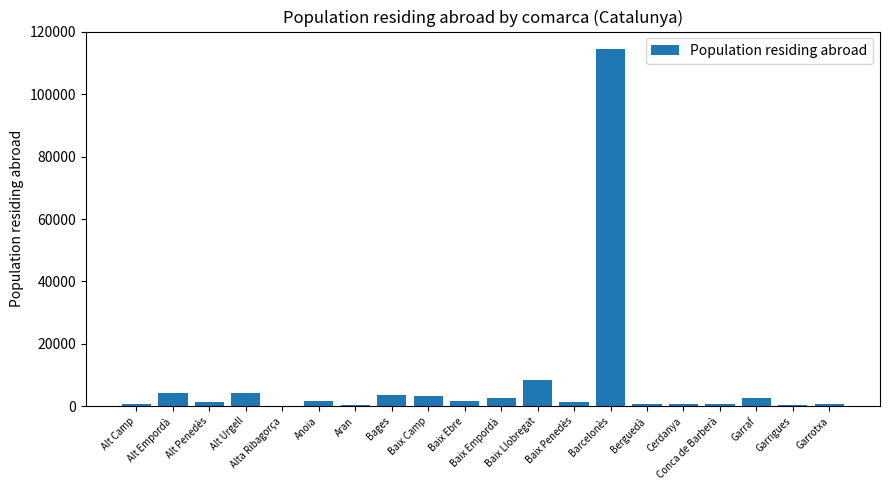

What is the greatest value displayed?

114406